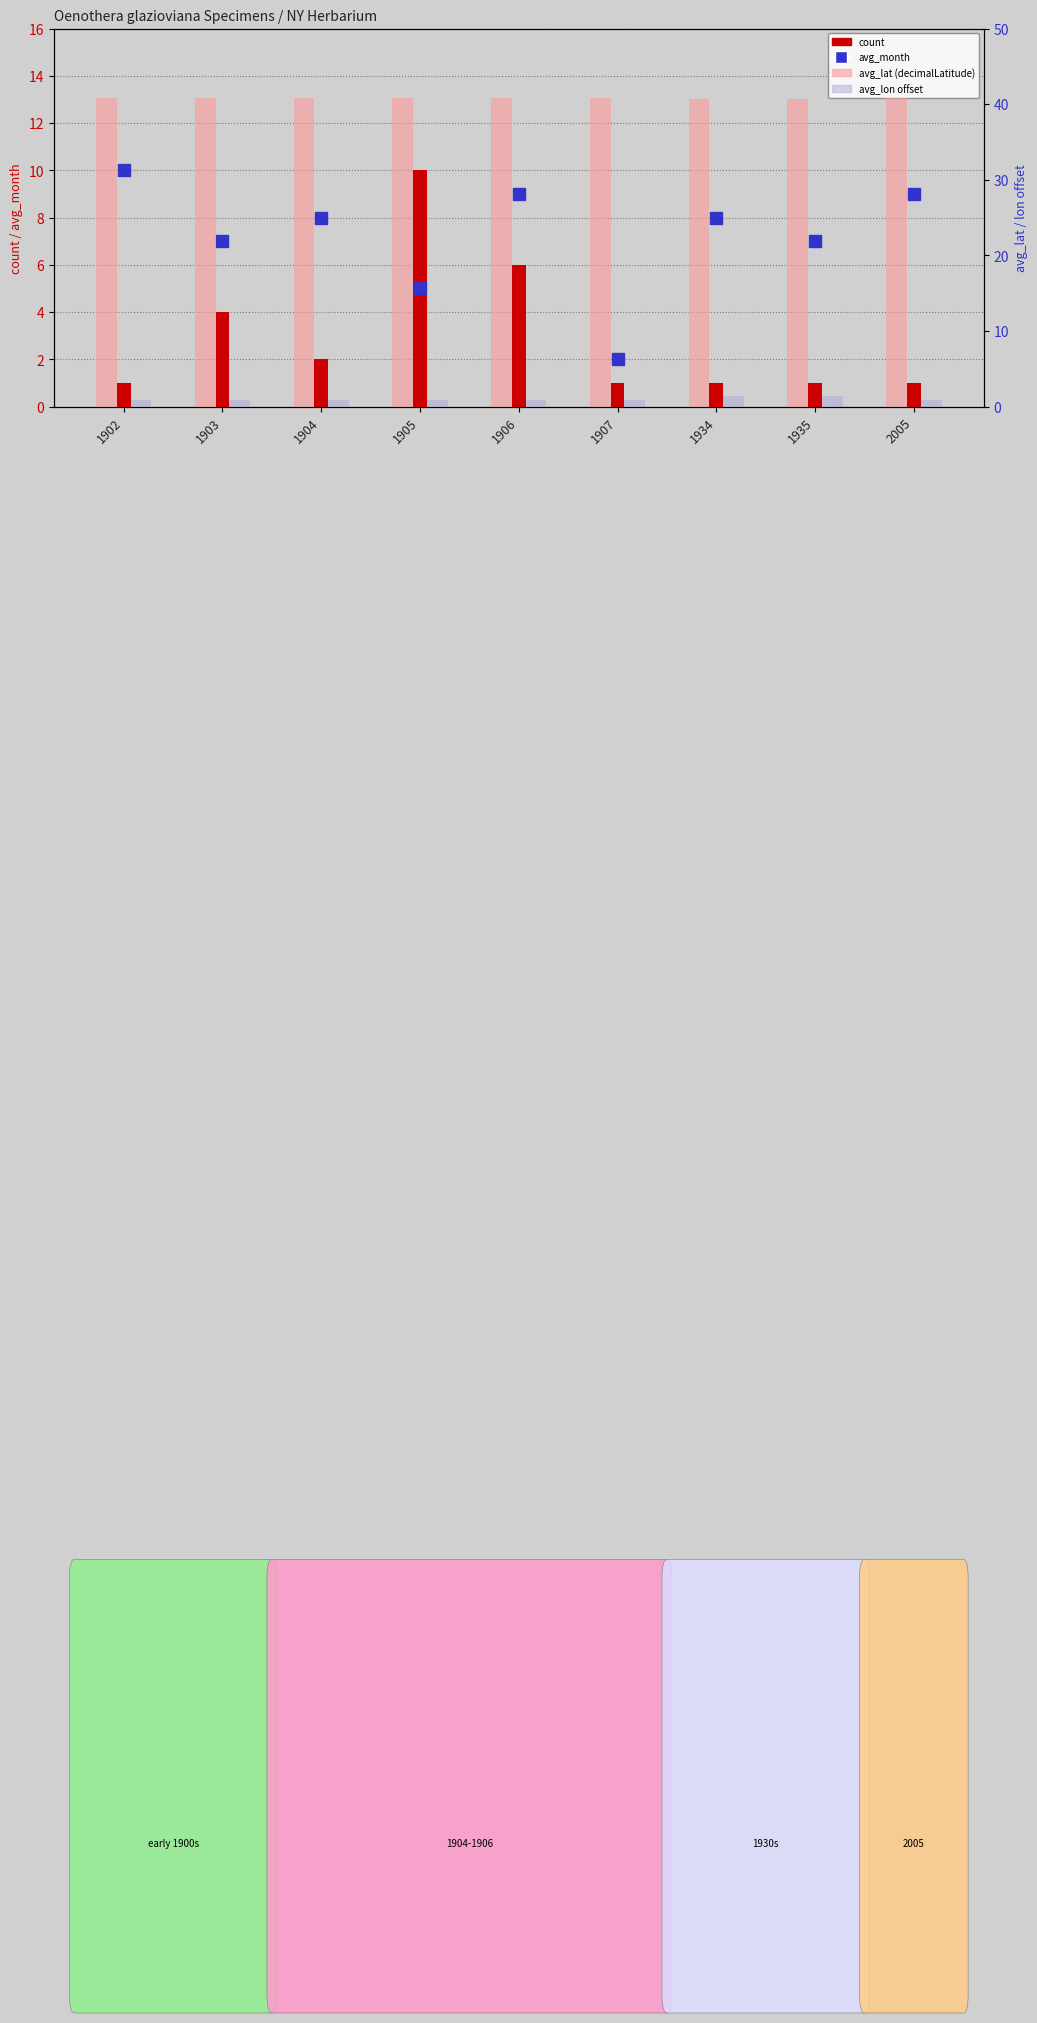

What is the smallest value displayed?

0.9